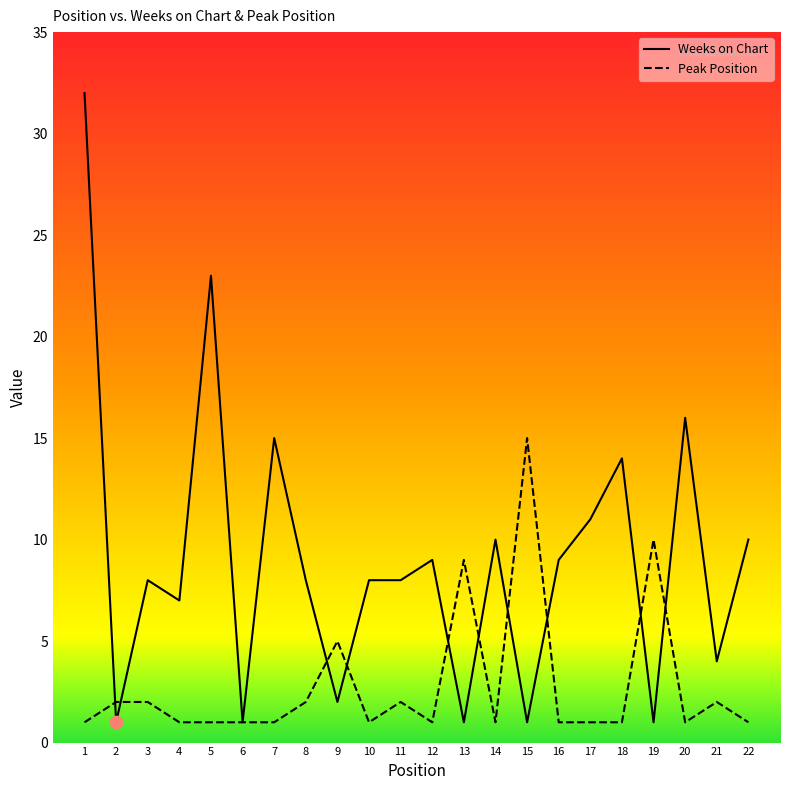

At how many categories does at least one series exceed 6?

18